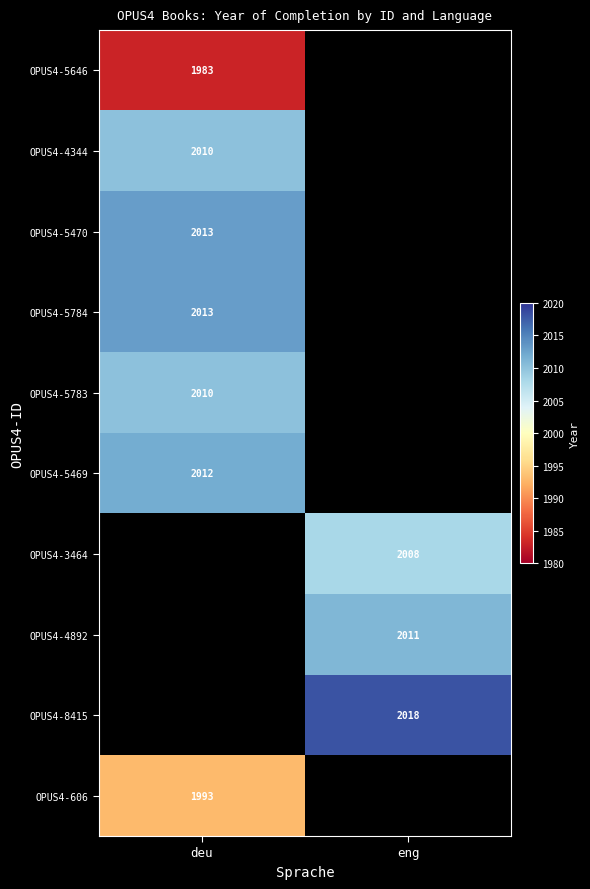

What is the smallest value displayed?

1983.0